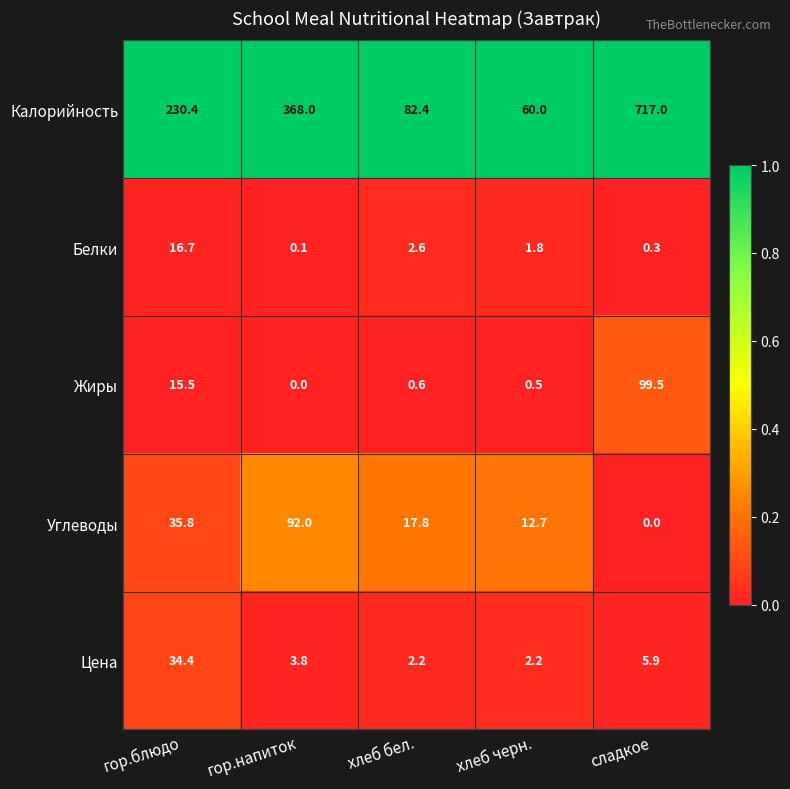

Between гор.блюдо and гор.напиток, which series saw the biggest shift?

Калорийность